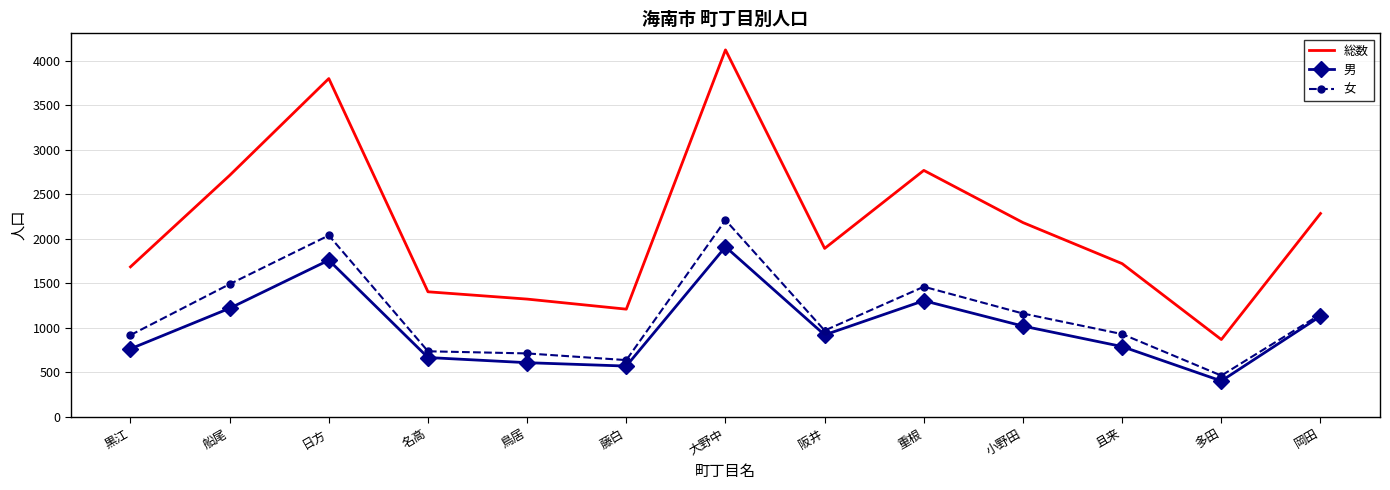

True or false: 女 and 総数 cross at least once.

False